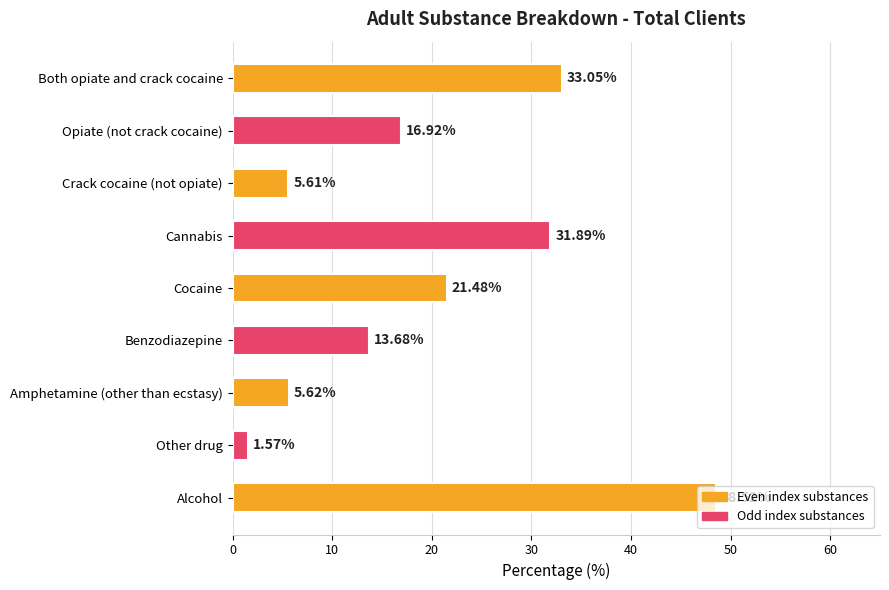

At which category does the chart reach its peak across all series?

Alcohol